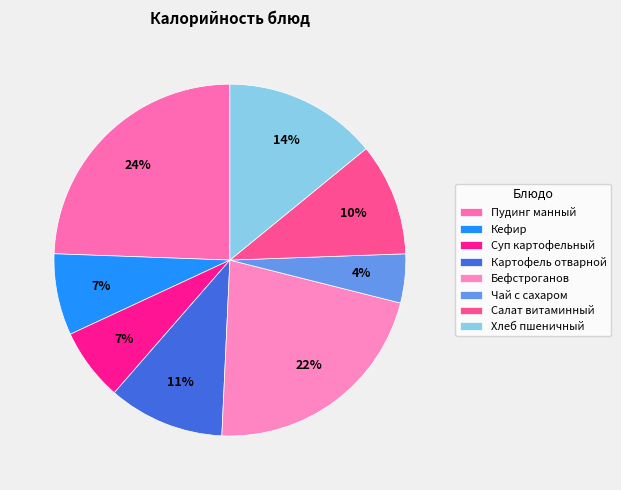

To the nearest percent, what percentage of the pie is Хлеб пшеничный?

14%